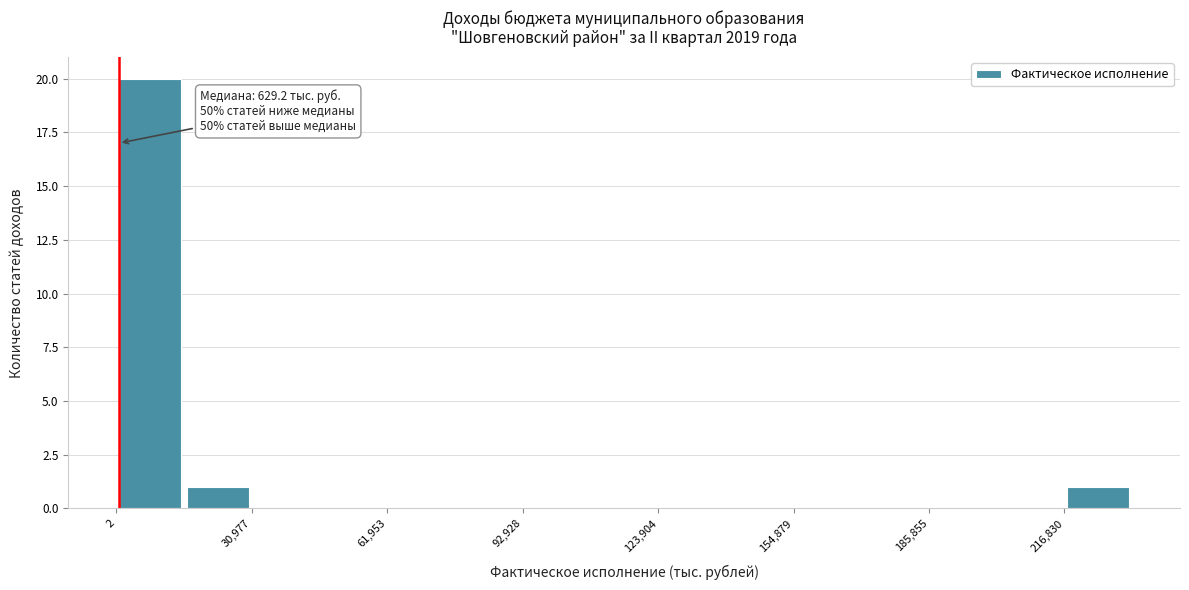

Around what value on the x-axis is the tallest bar? Give the approximate position of its centre, as read against the axis.

10000